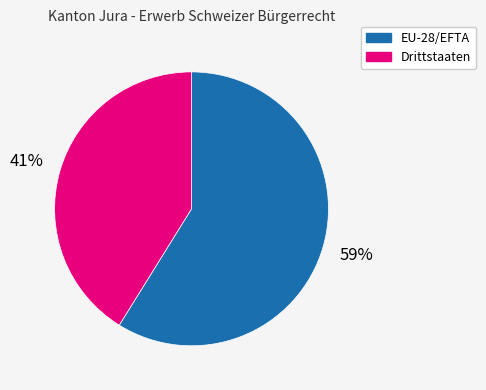

Is it true that EU-28/EFTA is 48% of the pie?

False